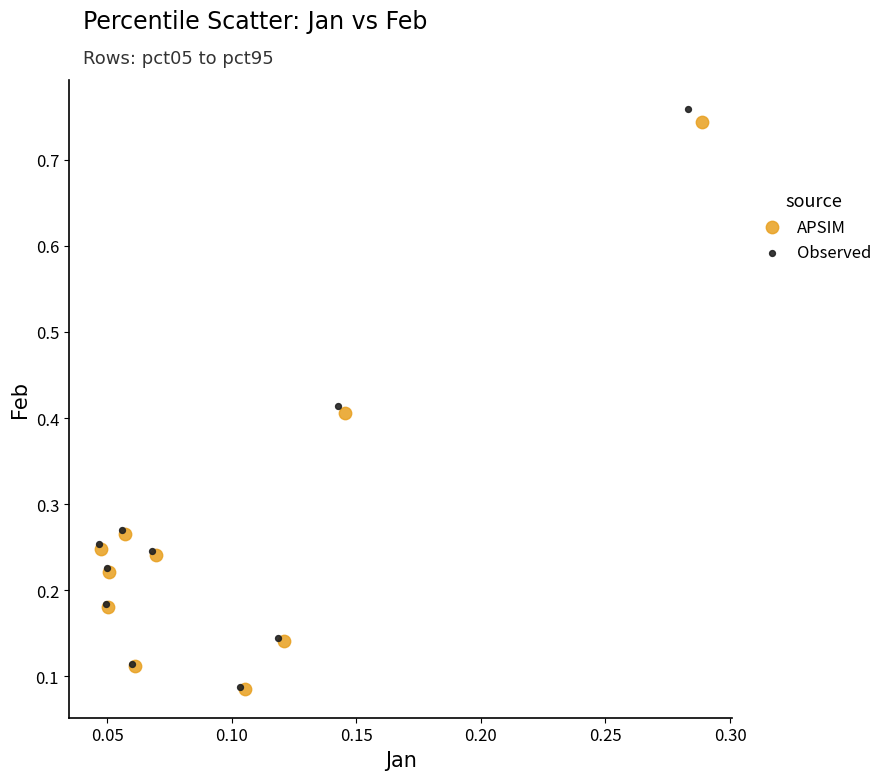

Which series has the widest spread of Y values?

Observed